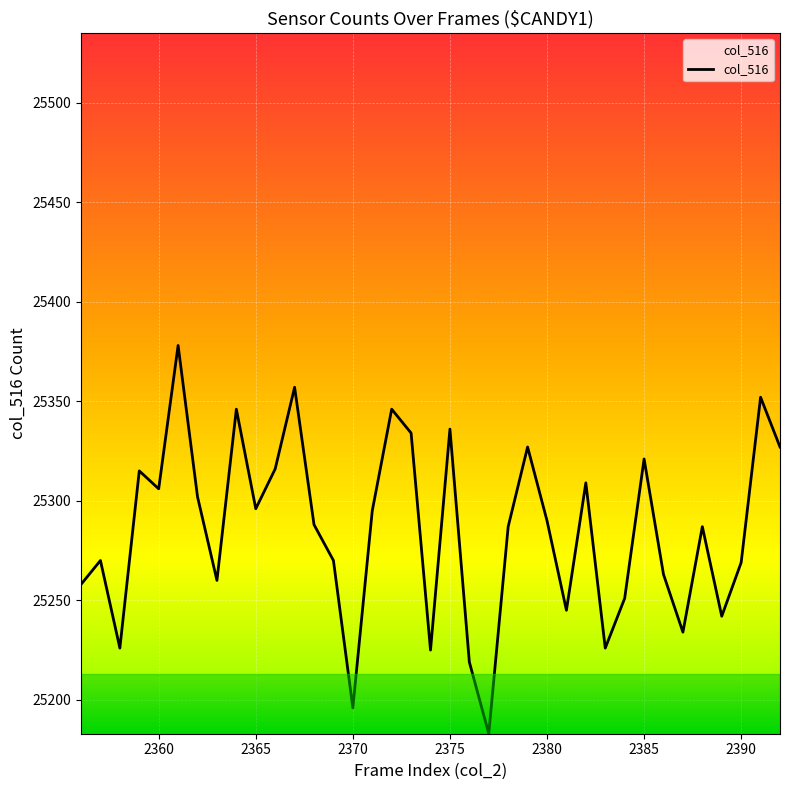

What is the difference between the maximum and minimum values?

195